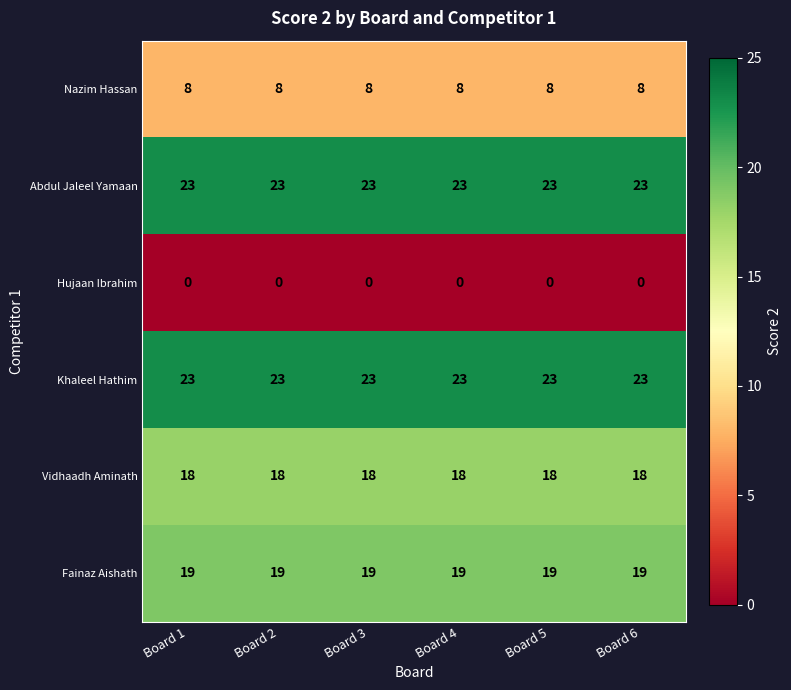

What is the total value across all series at Board 1?

91